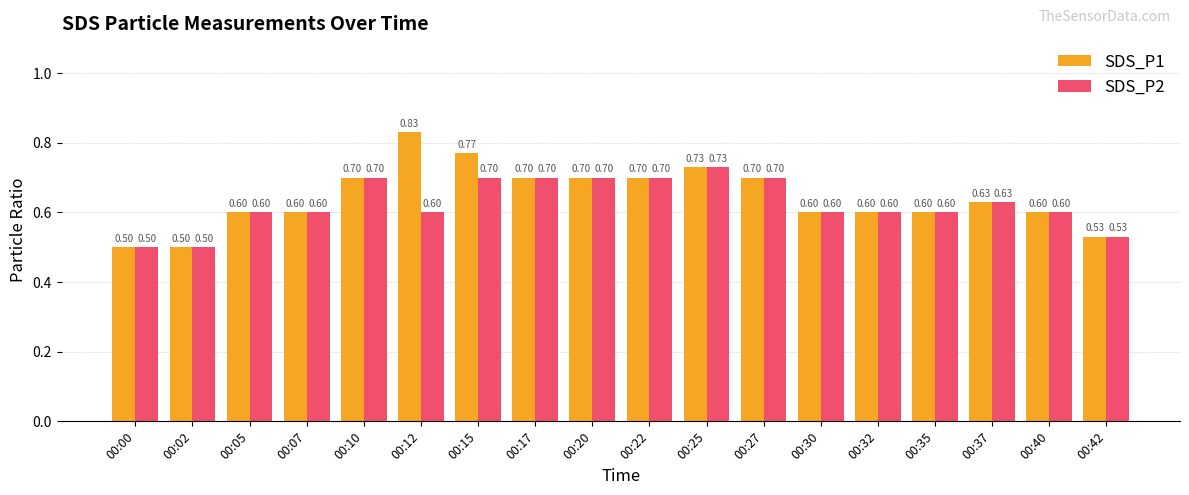

The value of SDS_P1 at 00:32 is 0.6. True or false?

True